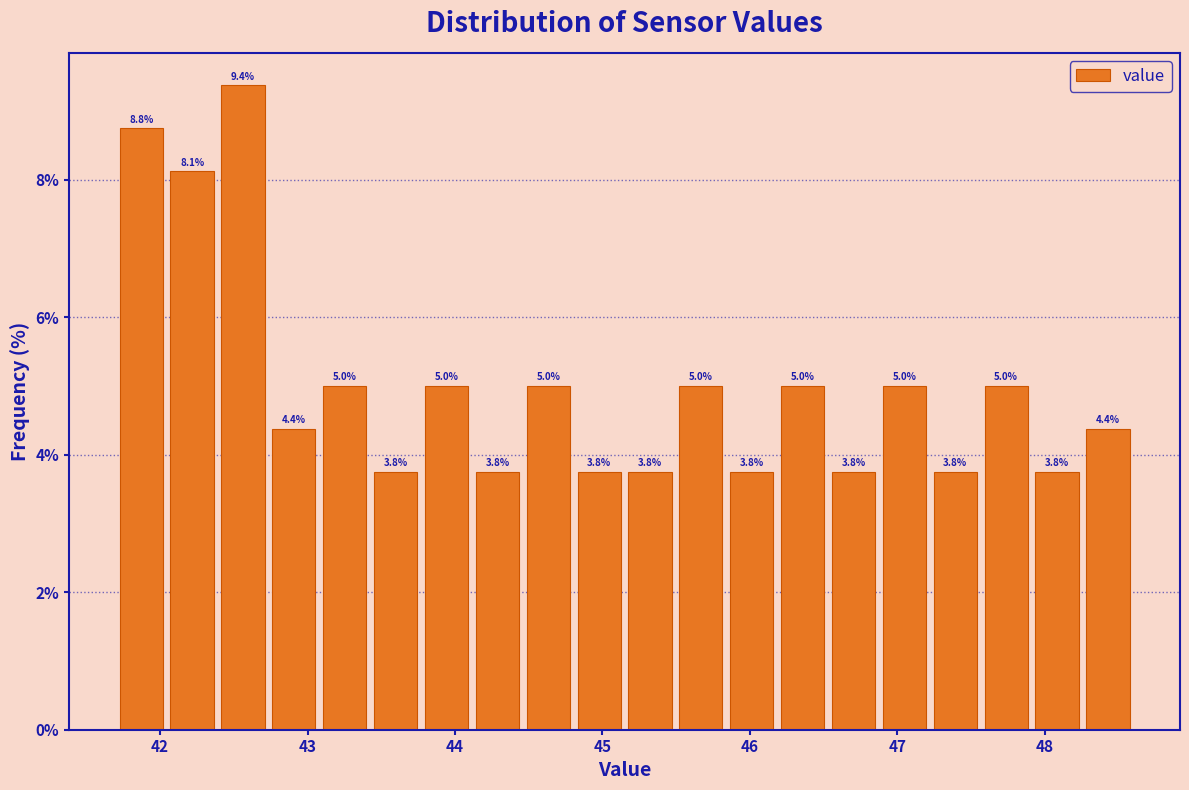

Around what value on the x-axis is the tallest bar? Give the approximate position of its centre, as read against the axis.

42.6